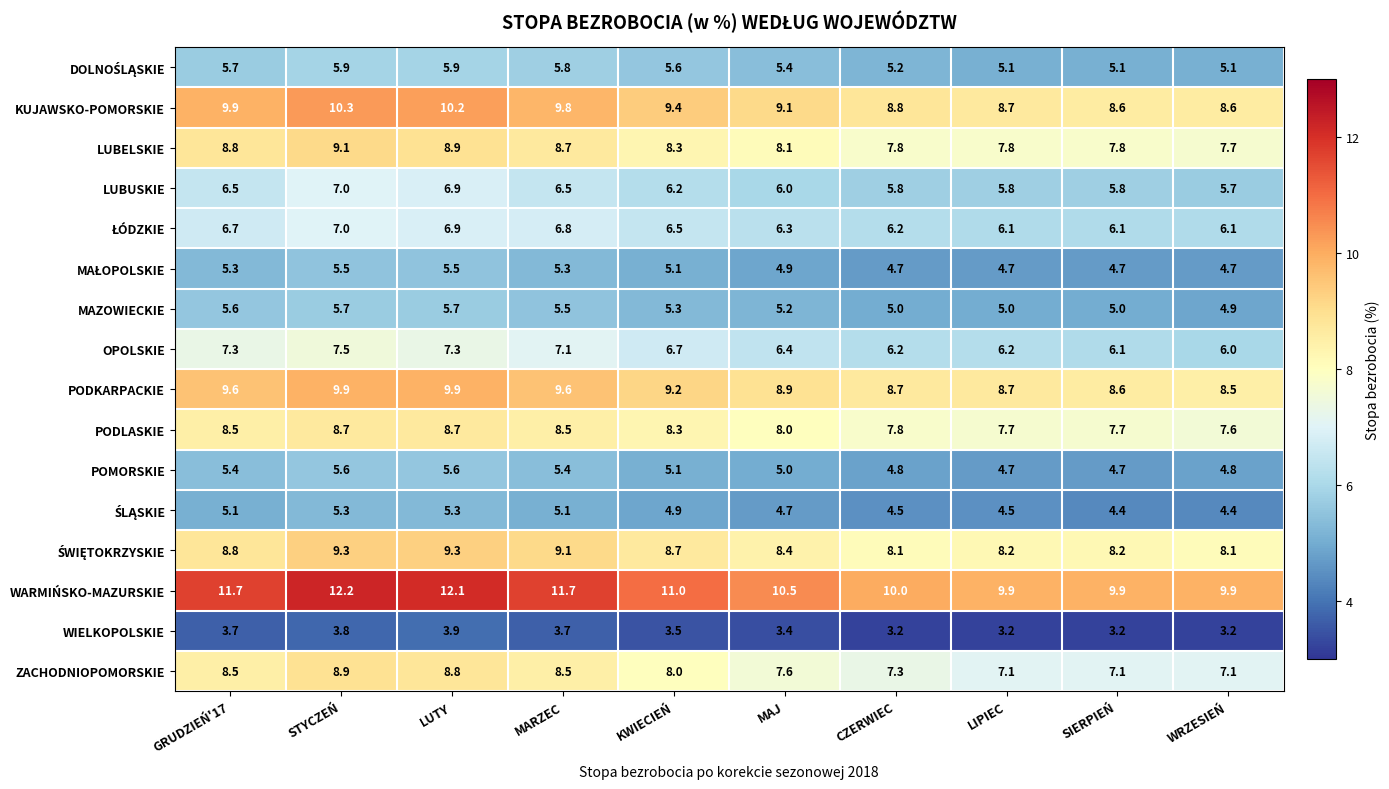

Is the value of PODLASKIE at WRZESIEŃ greater than the value of PODKARPACKIE at KWIECIEŃ?

No